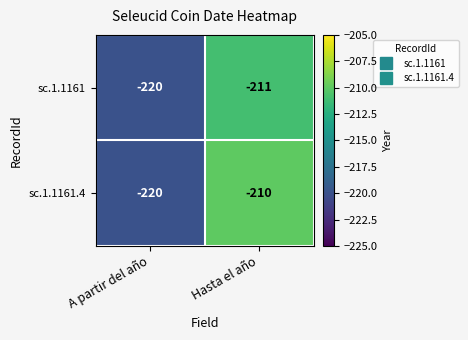

Which series changed the most between A partir del año and Hasta el año?

sc.1.1161.4